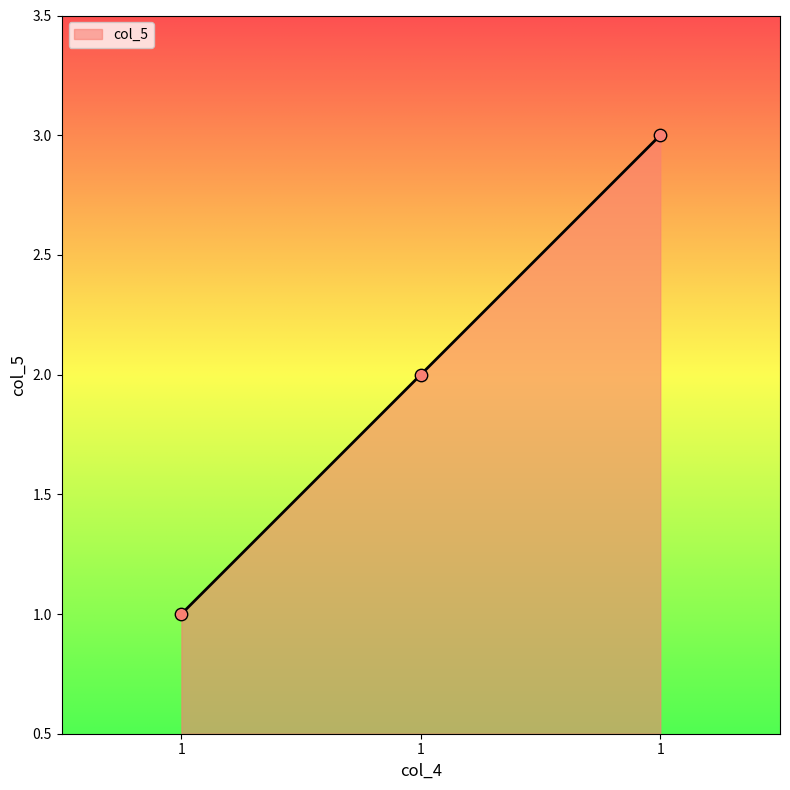

Approximately how many times larger is the value at 1 compared to 1?

2.0